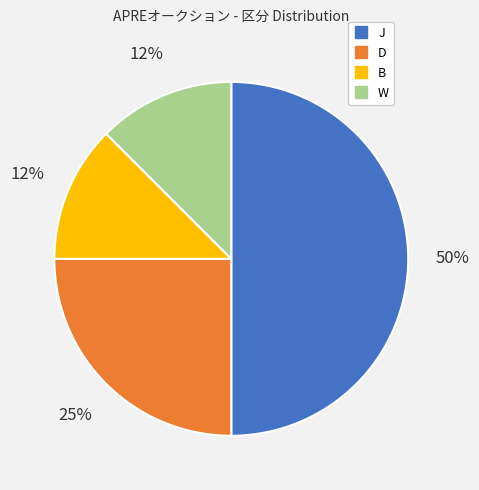

Which slice is the largest?

J